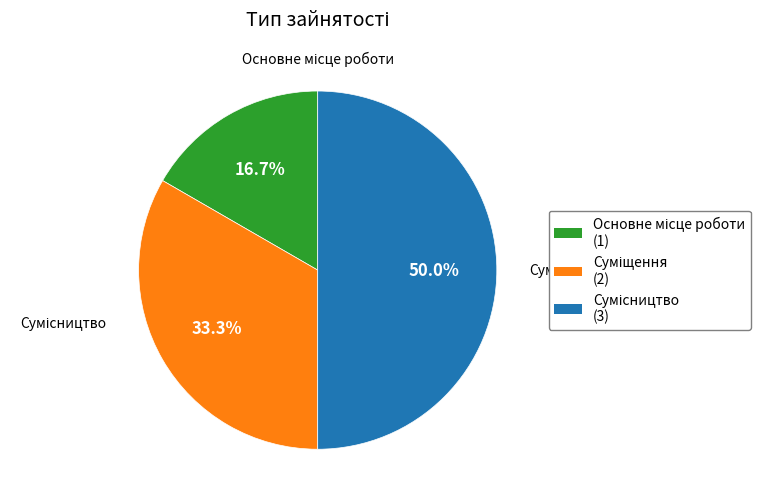

What is the change in value from Суміщення to Сумісництво?

+1